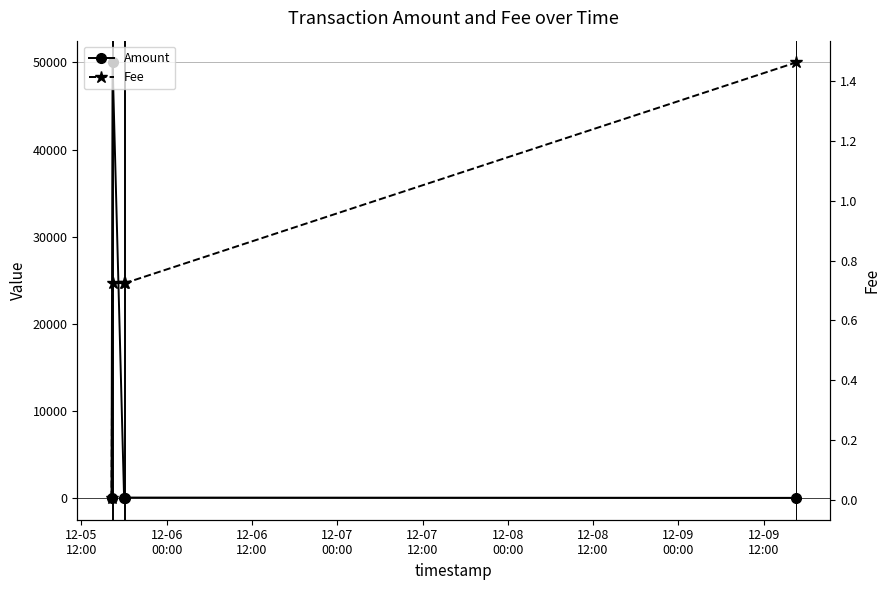

What is the total value across all series at 12-06
00:00?

50000.7